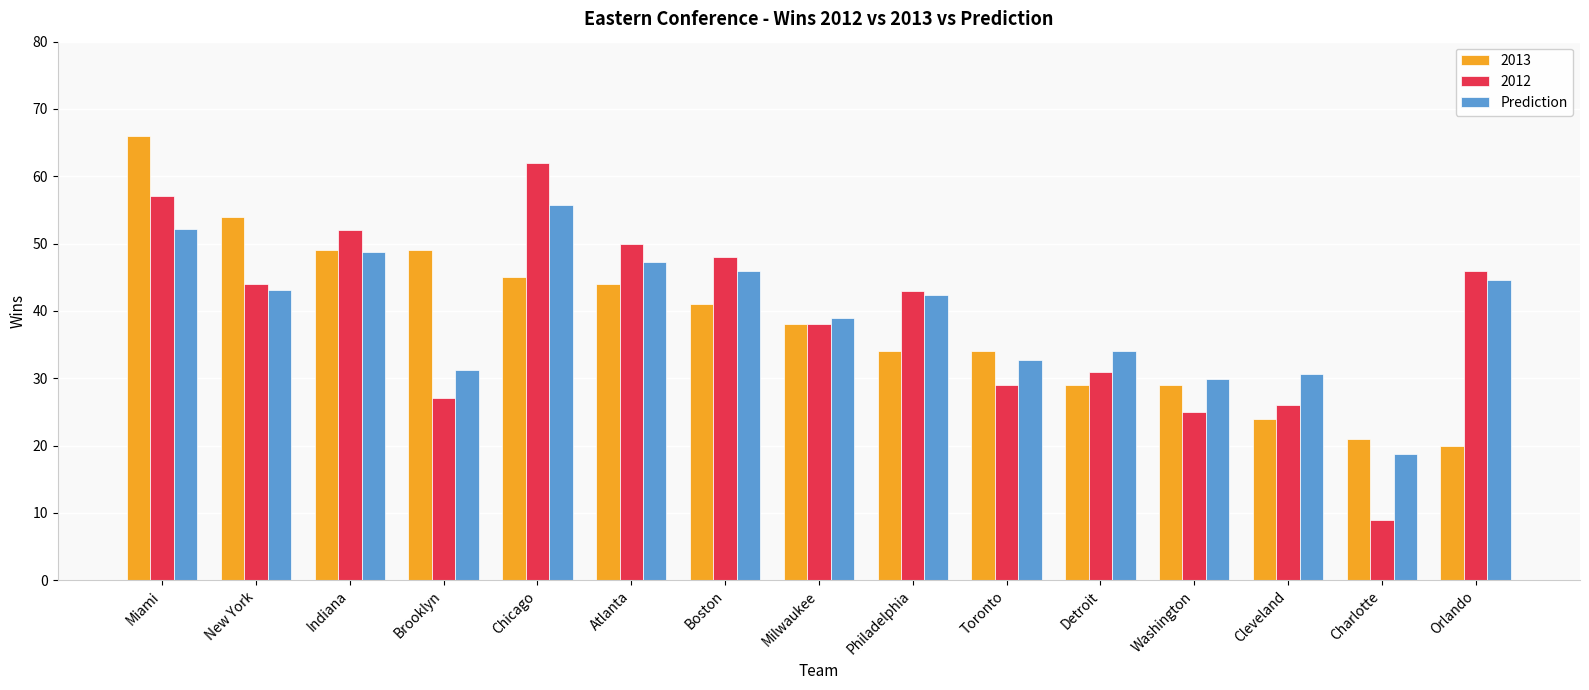

List the series in order of their peak value, highest first.

2013, 2012, Prediction